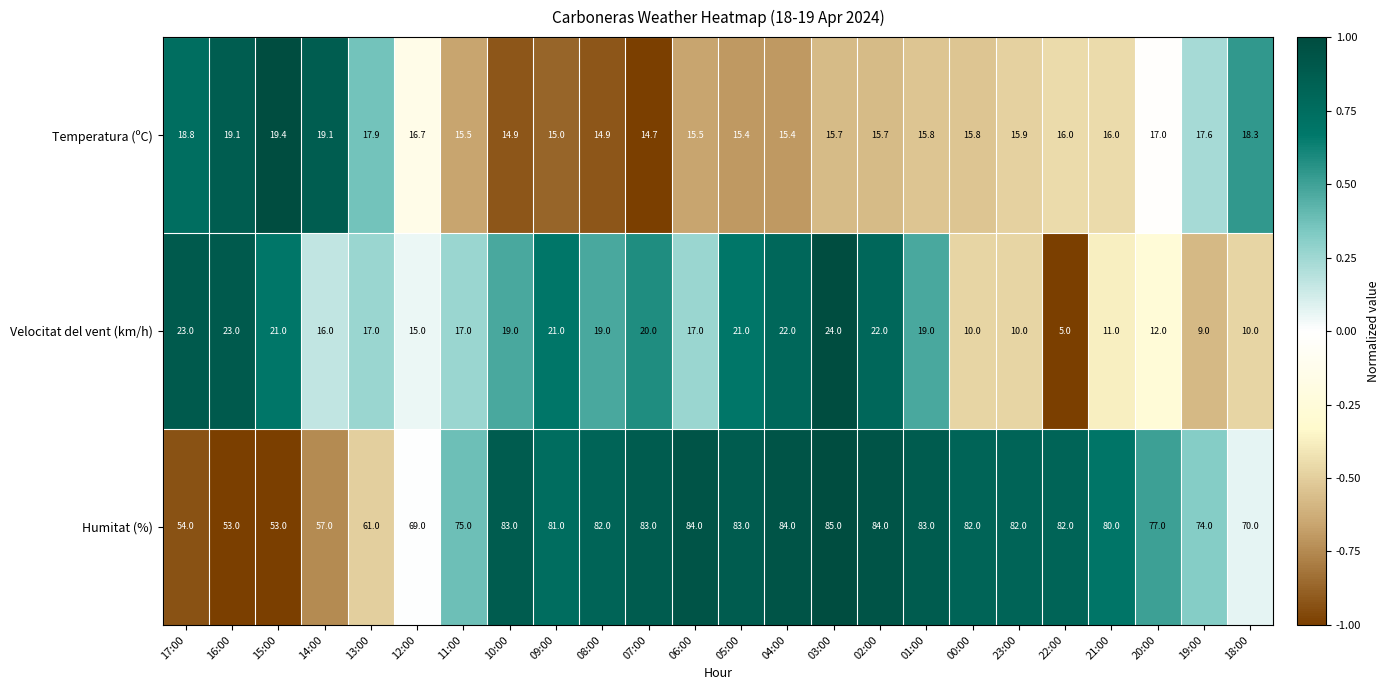

Which series has the largest range (max minus min)?

Humitat (%)